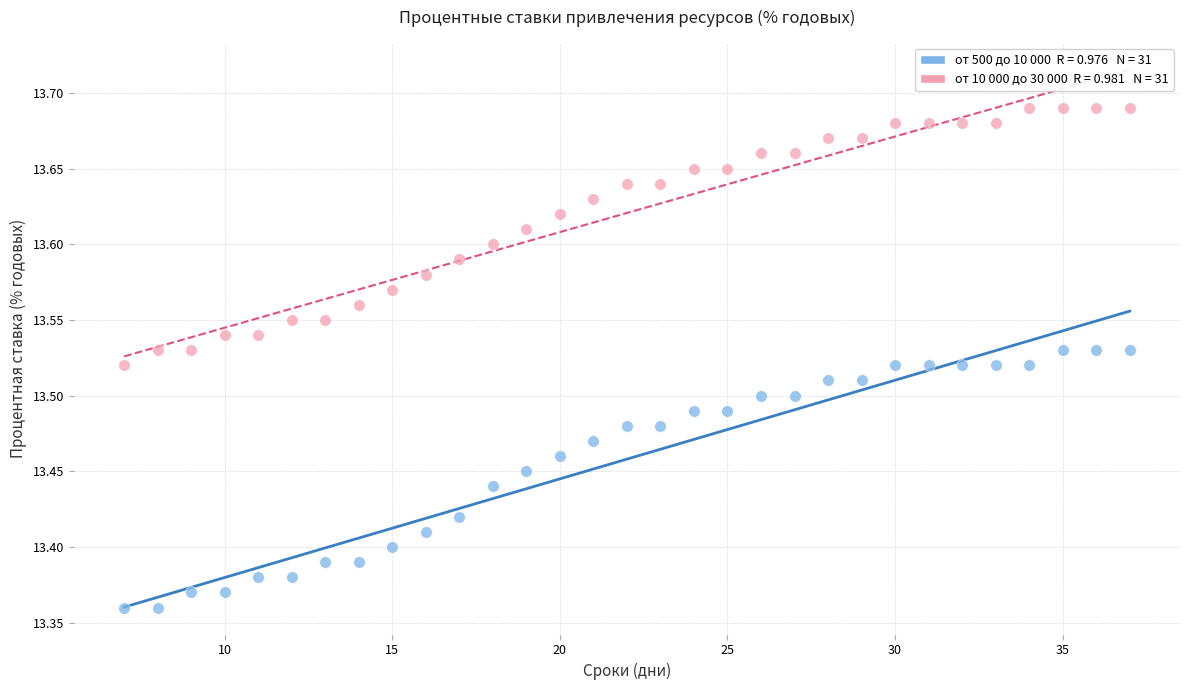

Across all data points, what is the range of X values (max minus min)?

30.0